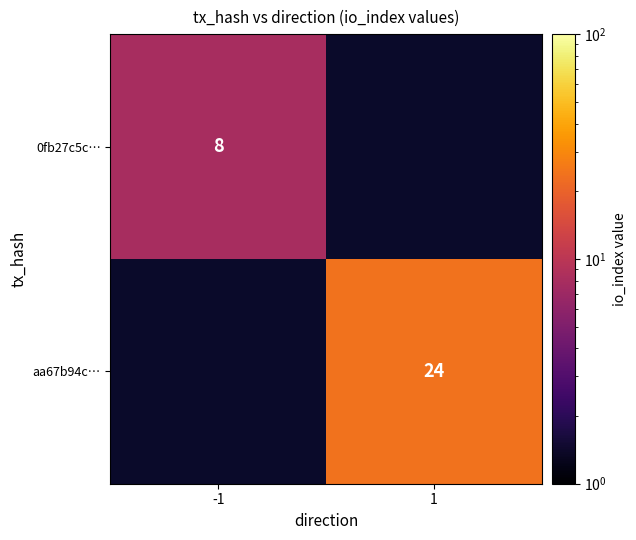

Is it true that aa67b94c… equals 40 at 1?

False